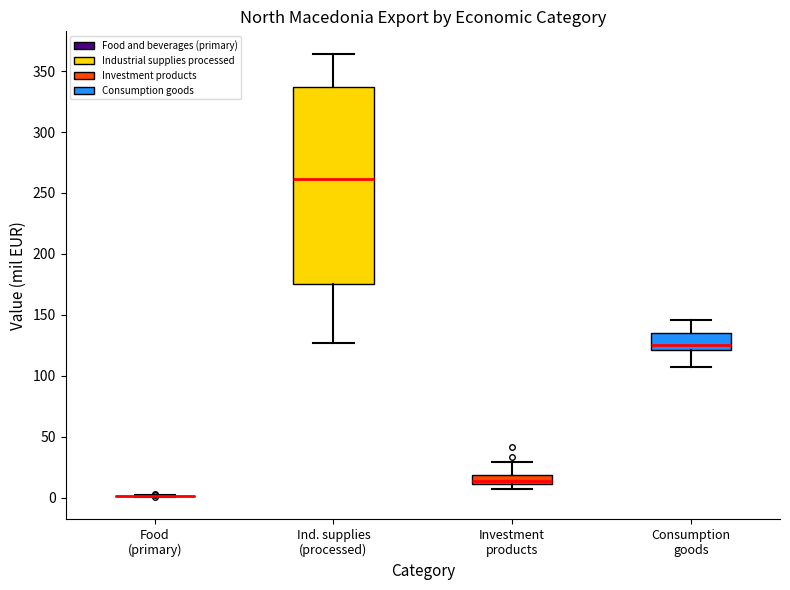

Which box is the tallest, from its lower edge to its upper edge?

Ind. supplies (processed)